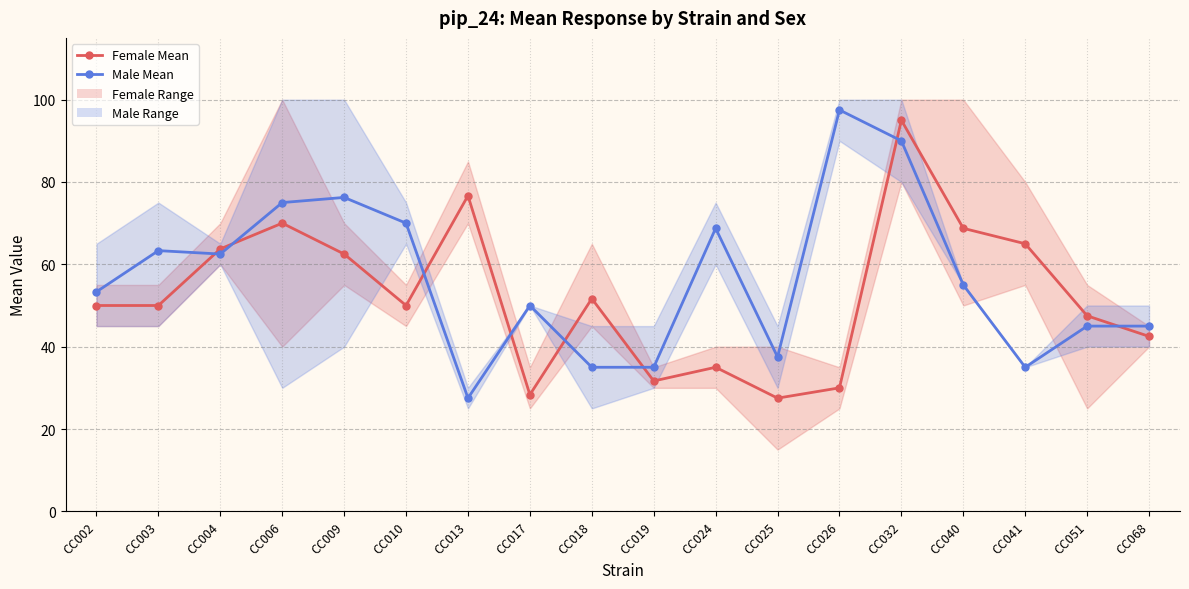

Which label corresponds to the smallest value in the chart?

CC025